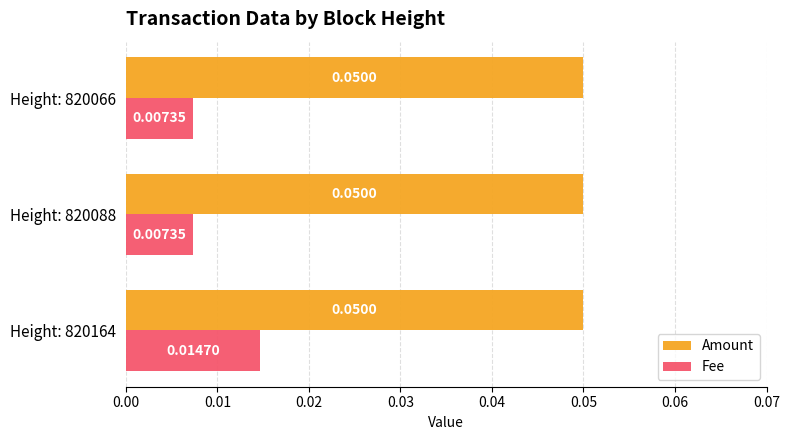

Which series changed the most between Height: 820164 and Height: 820088?

Fee